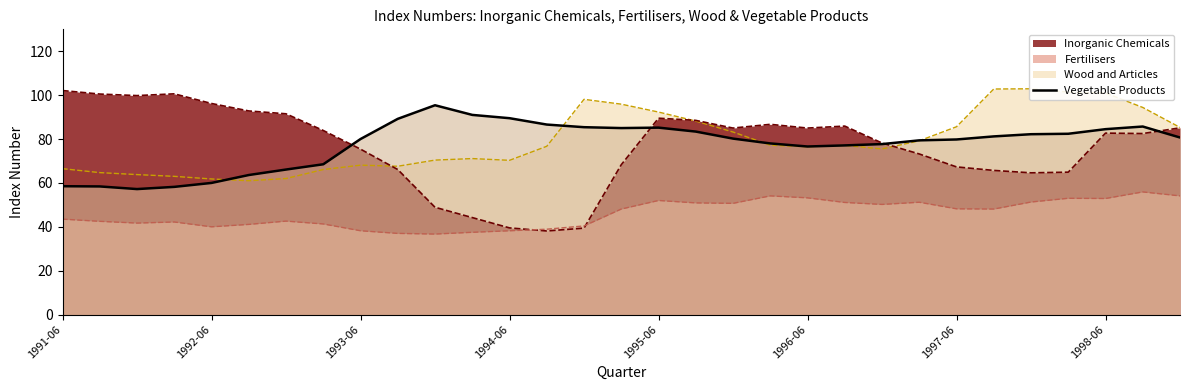

How many lines are shown in the chart?

4